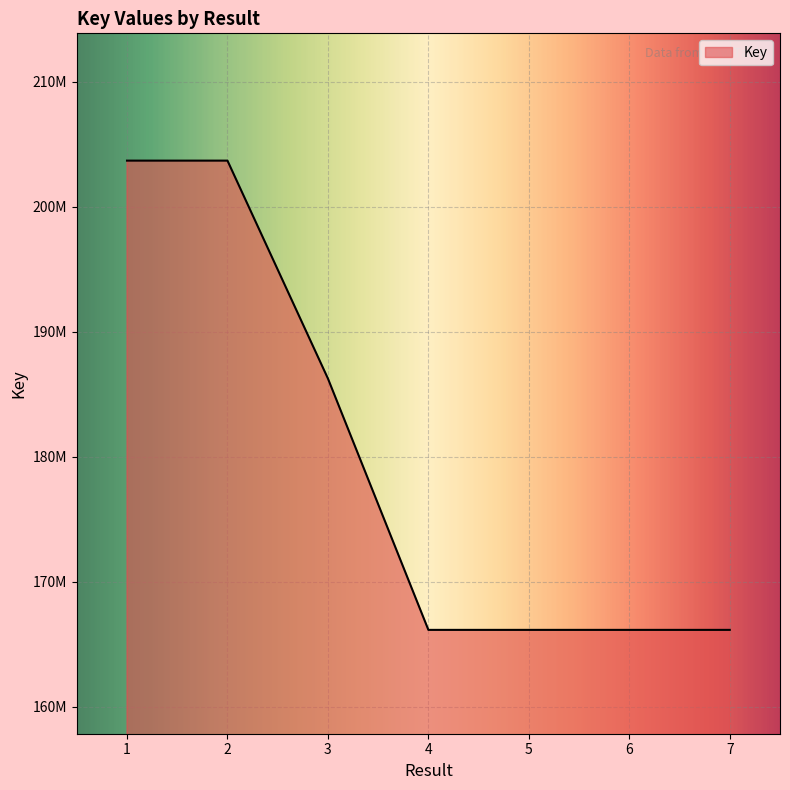

Does the chart display data point markers on the line(s)?

No